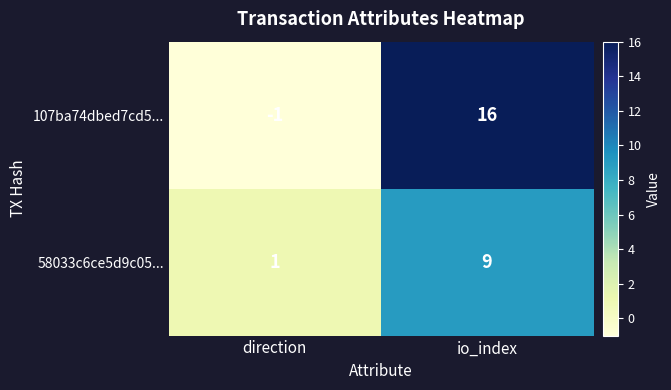

Is it true that 58033c6ce5d9c05... equals 6 at io_index?

False